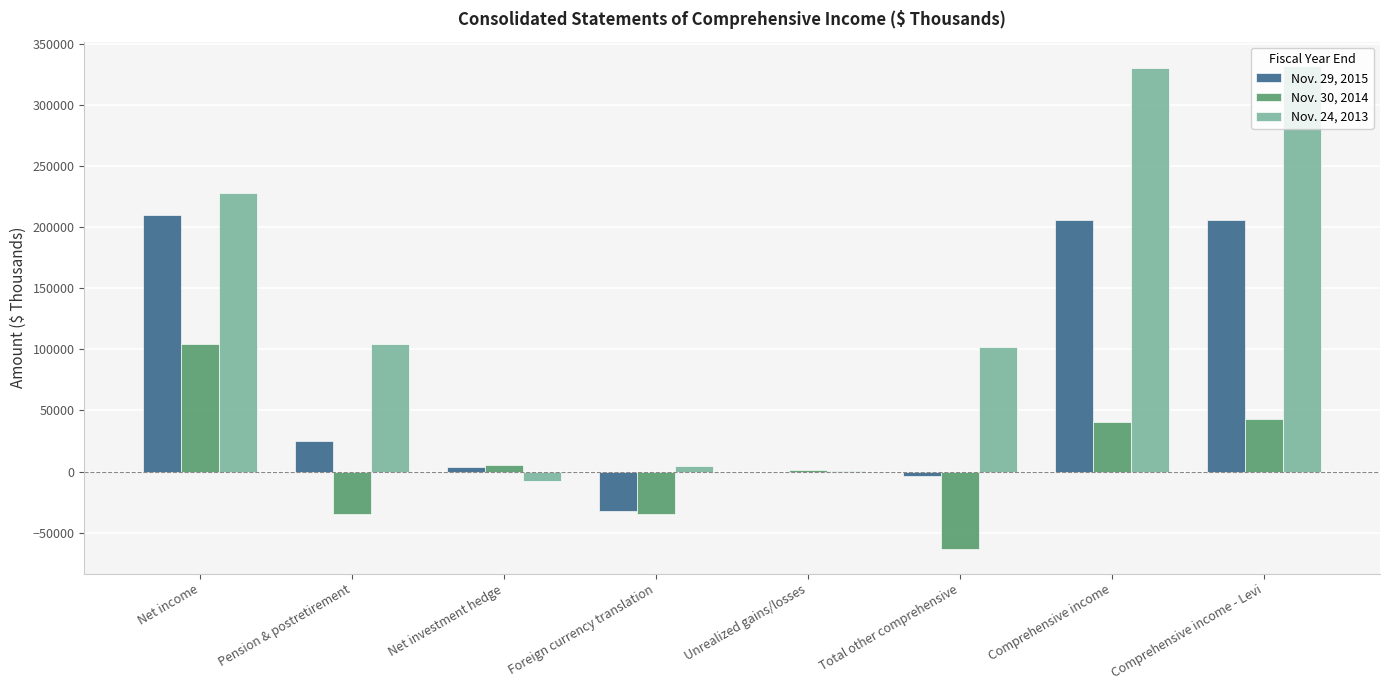

What is the spread (max minus min) of values at Comprehensive income - Levi?

289032